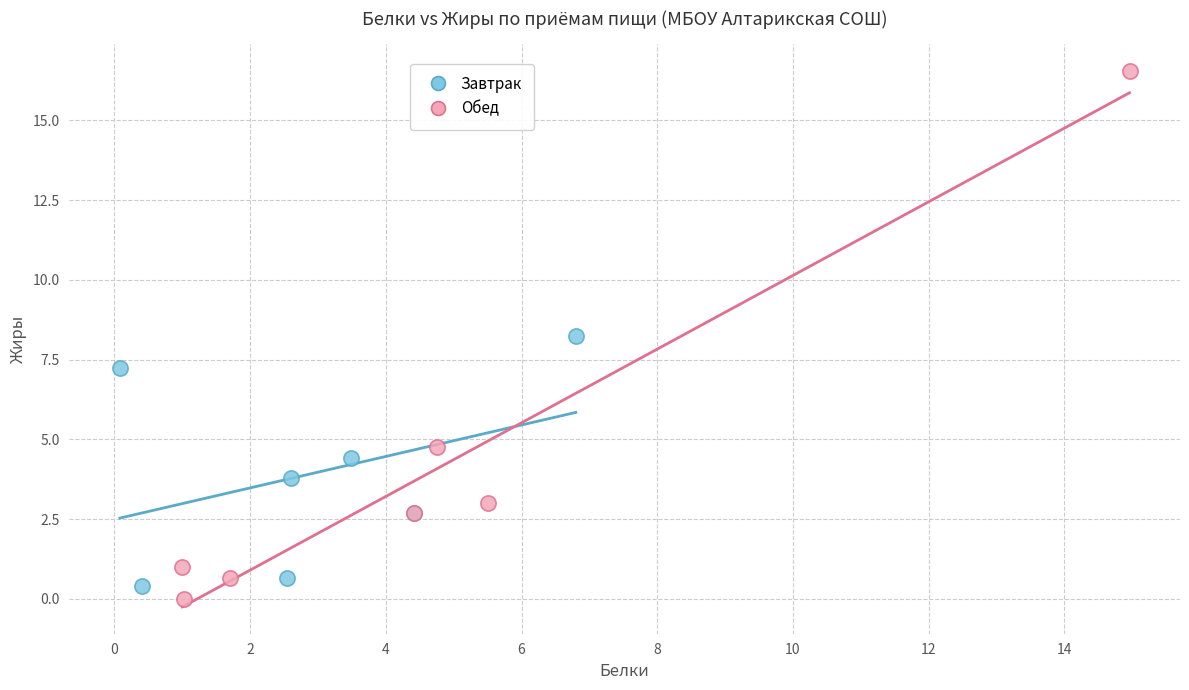

What are all the series names shown in the legend?

Завтрак, Обед